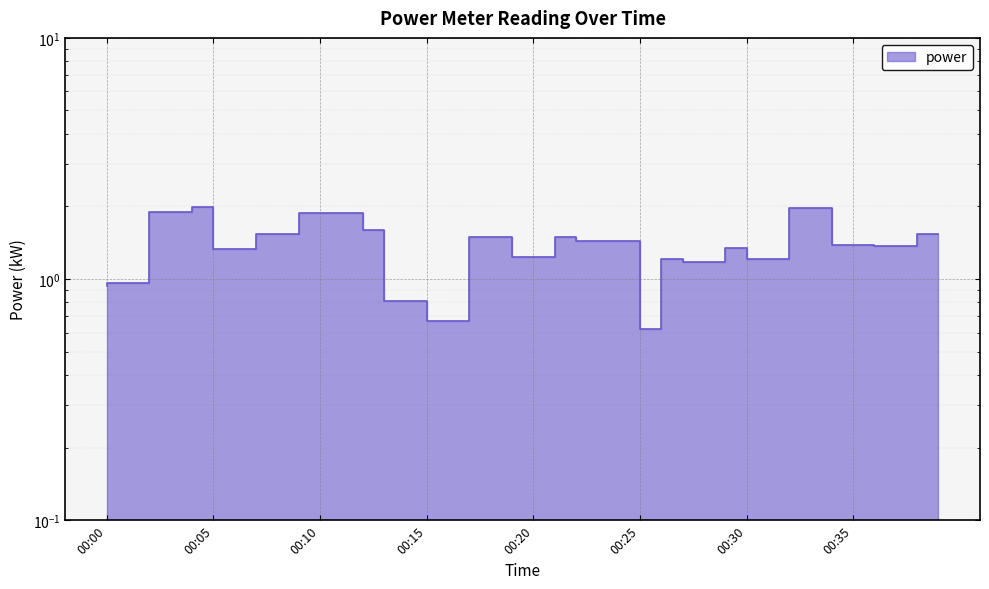

Count the number of data series in this chart.

1